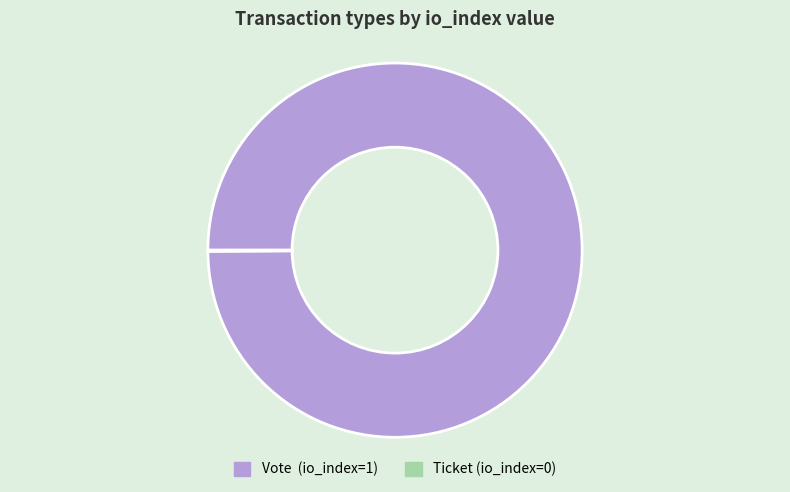

Does Vote account for over 50% of the chart?

Yes